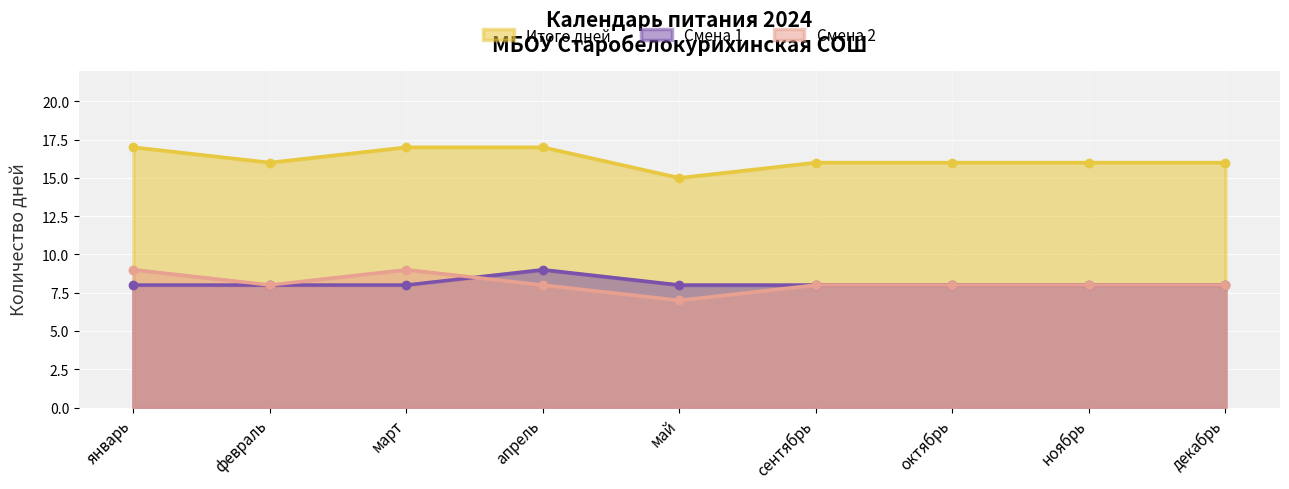

What position from the left is март?

3